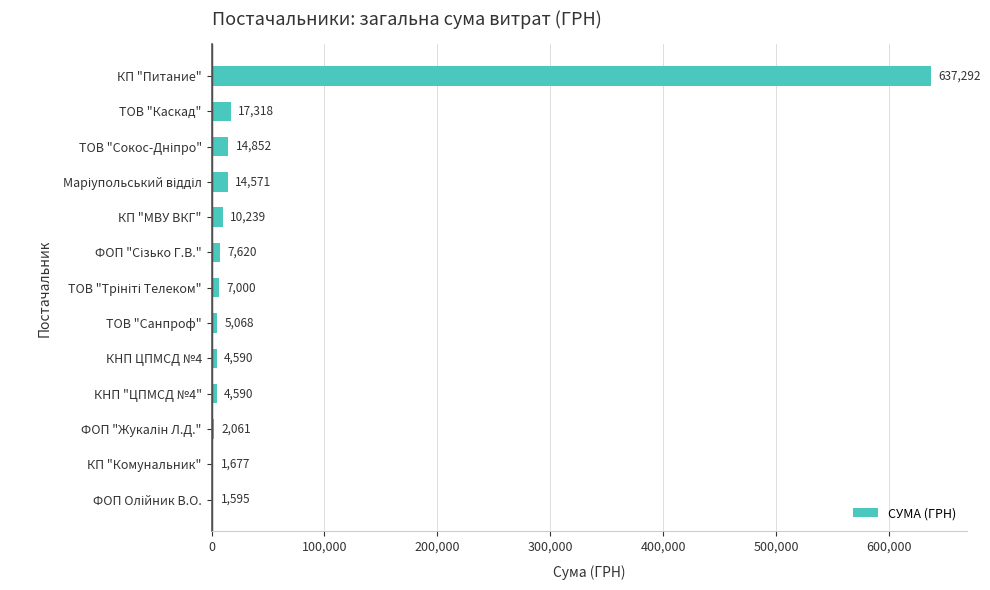

Which category has the highest value across all series?

КП "Питание"